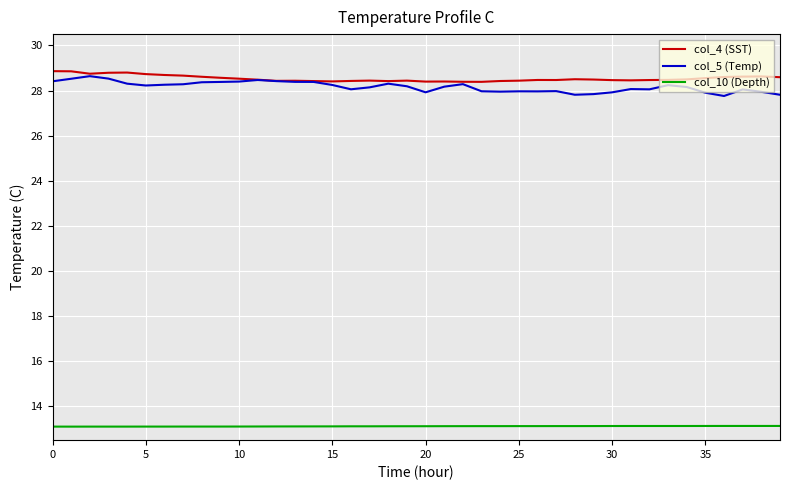

Which series has the widest spread of values?

col_5 (Temp)